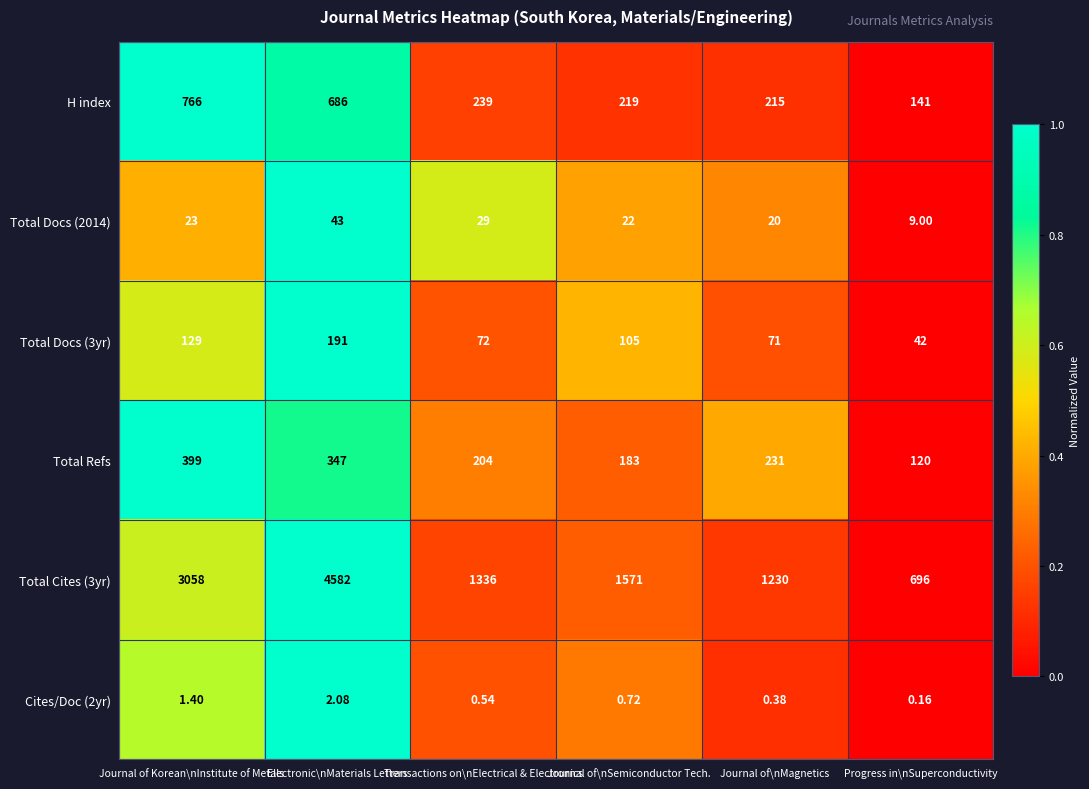

Where does the Total Cites (3yr) series first go above 1571?

Journal of Korean\nInstitute of Metals